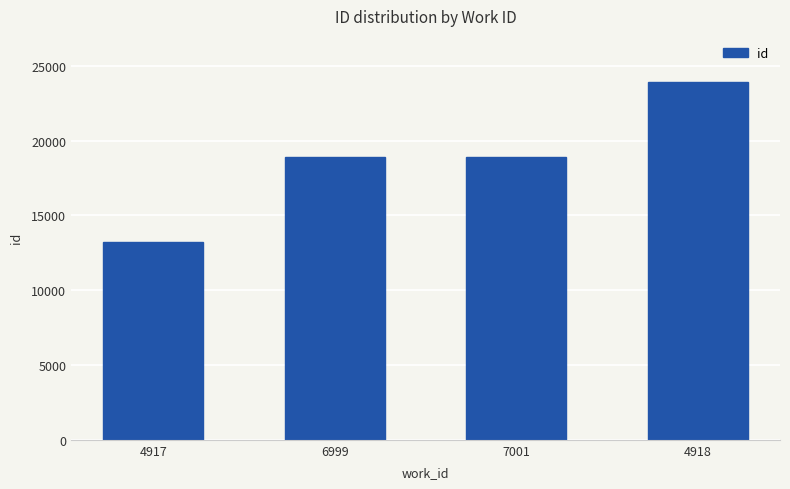

What is the minimum value shown in the chart?

13192